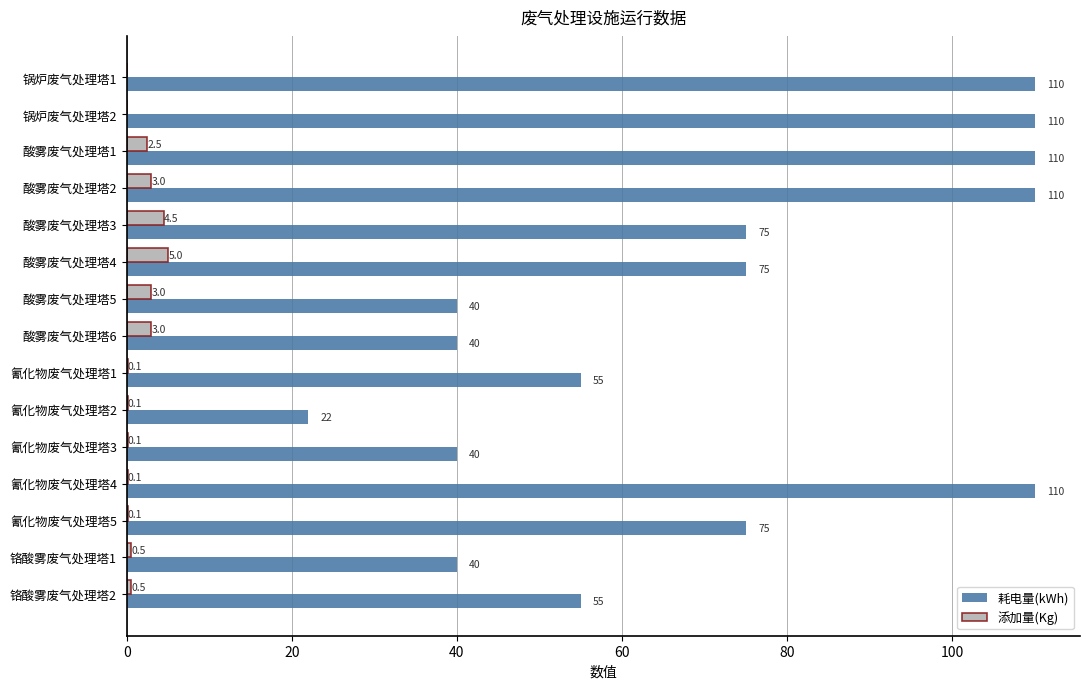

Is the value of 添加量(Kg) at 氰化物废气处理塔2 greater than the value of 耗电量(kWh) at 酸雾废气处理塔3?

No